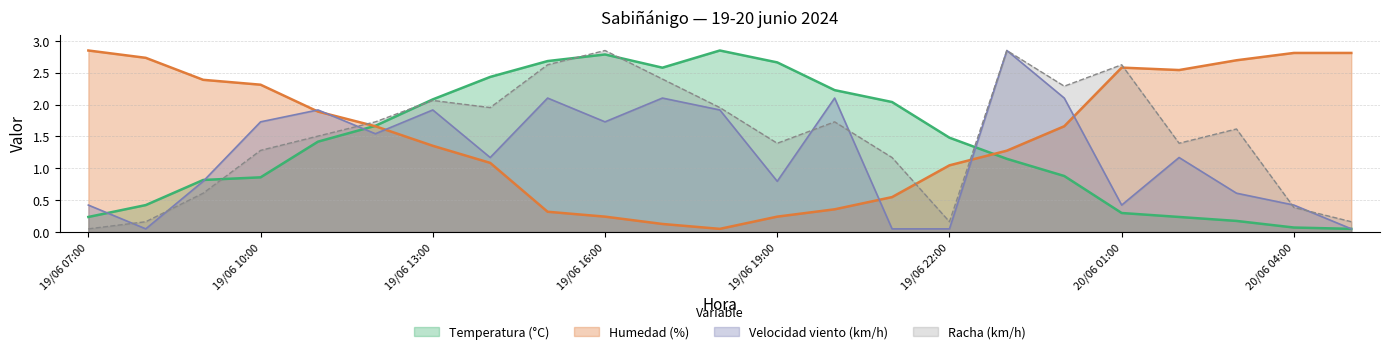

True or false: Racha (km/h) has a value of 0.8 at 19/06 10:00.

False